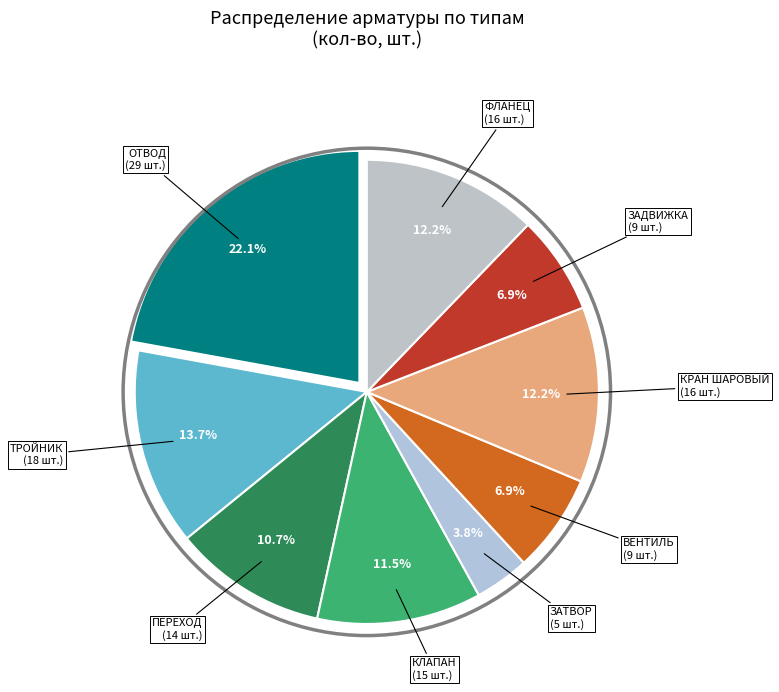

Which slice is the smallest?

ЗАТВОР